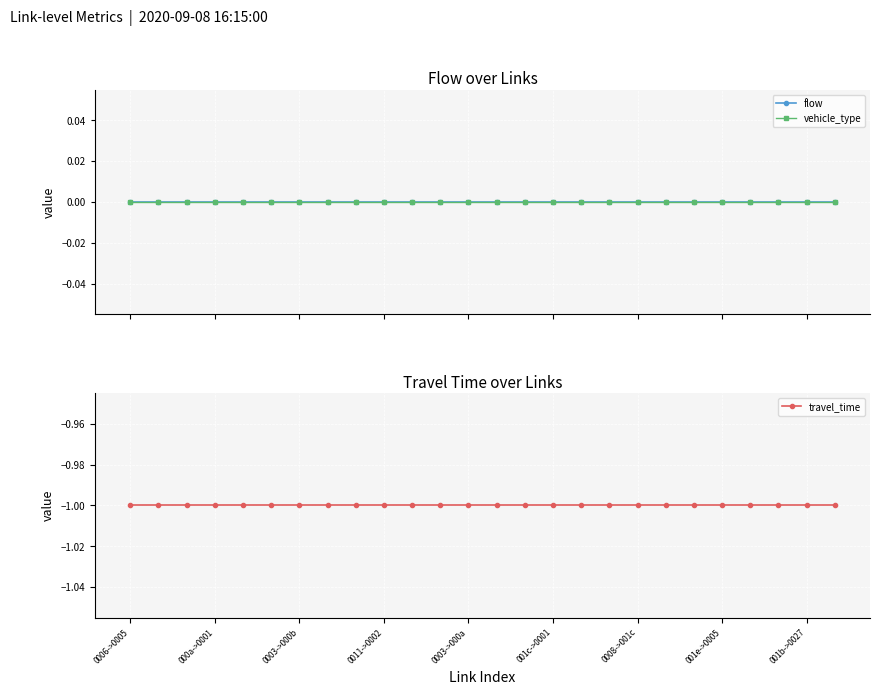

True or false: vehicle_type has more than 2 interior local peaks.

False